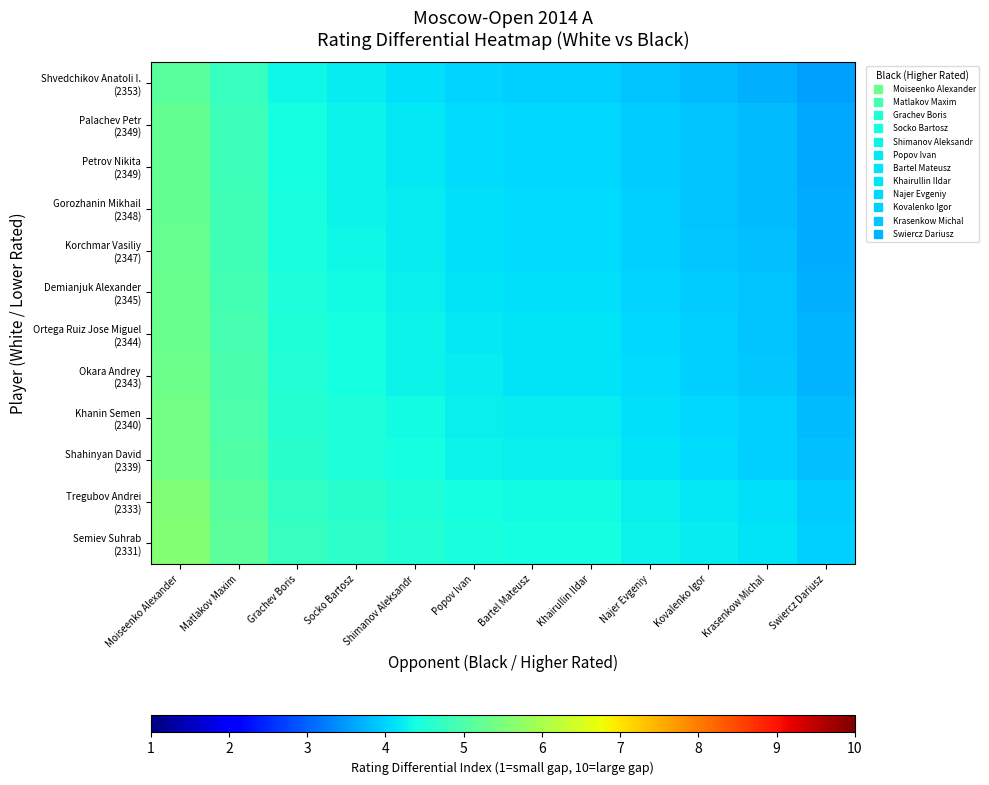

How many categories are shown in the chart?

12